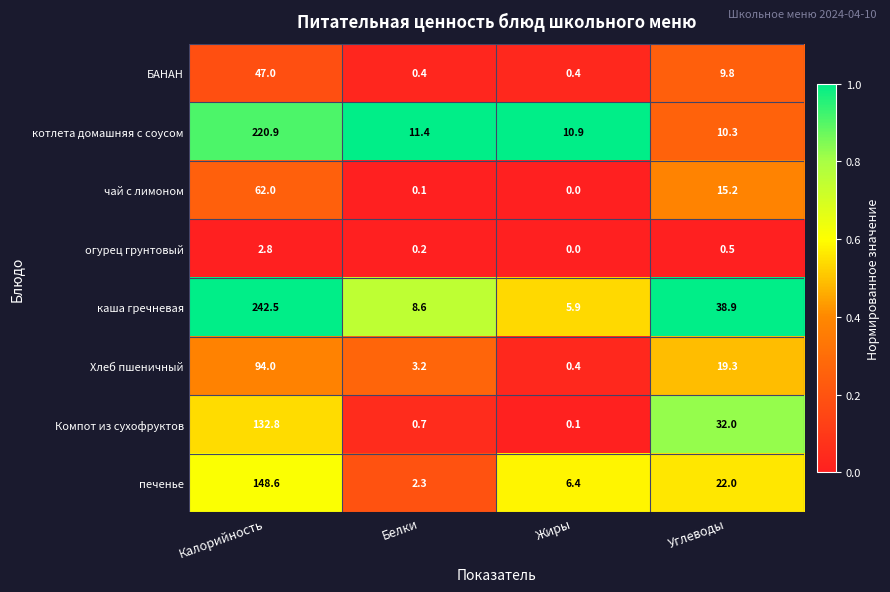

What is the average value of the Компот из сухофруктов series?

41.4